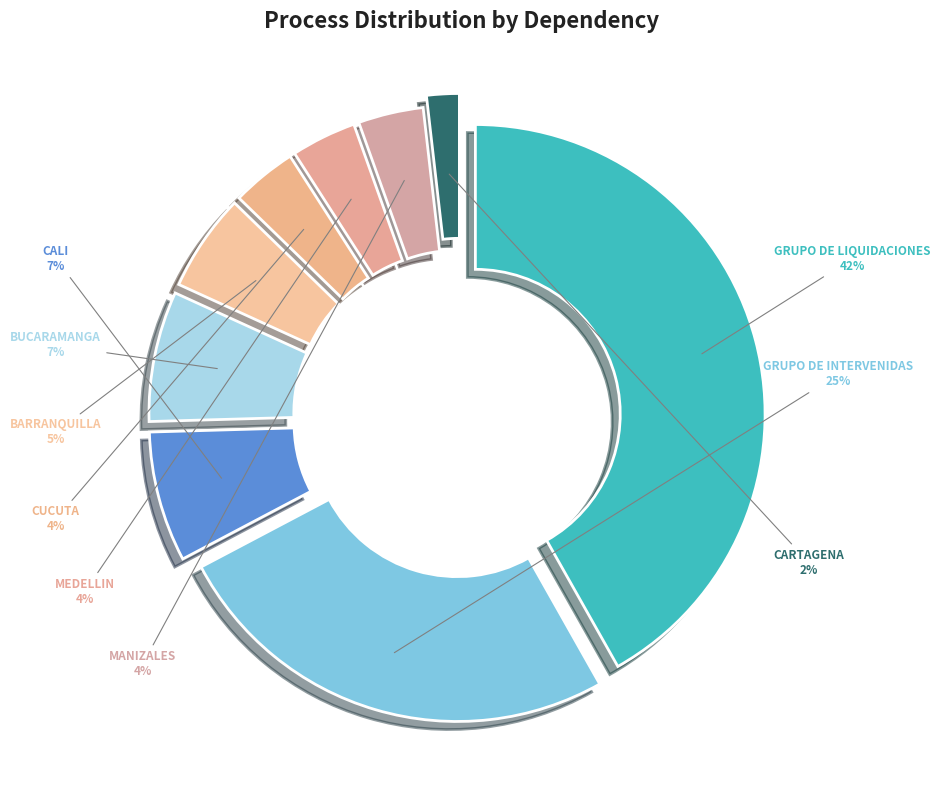

Which category has the biggest portion of the pie?

GRUPO DE LIQUIDACIONES